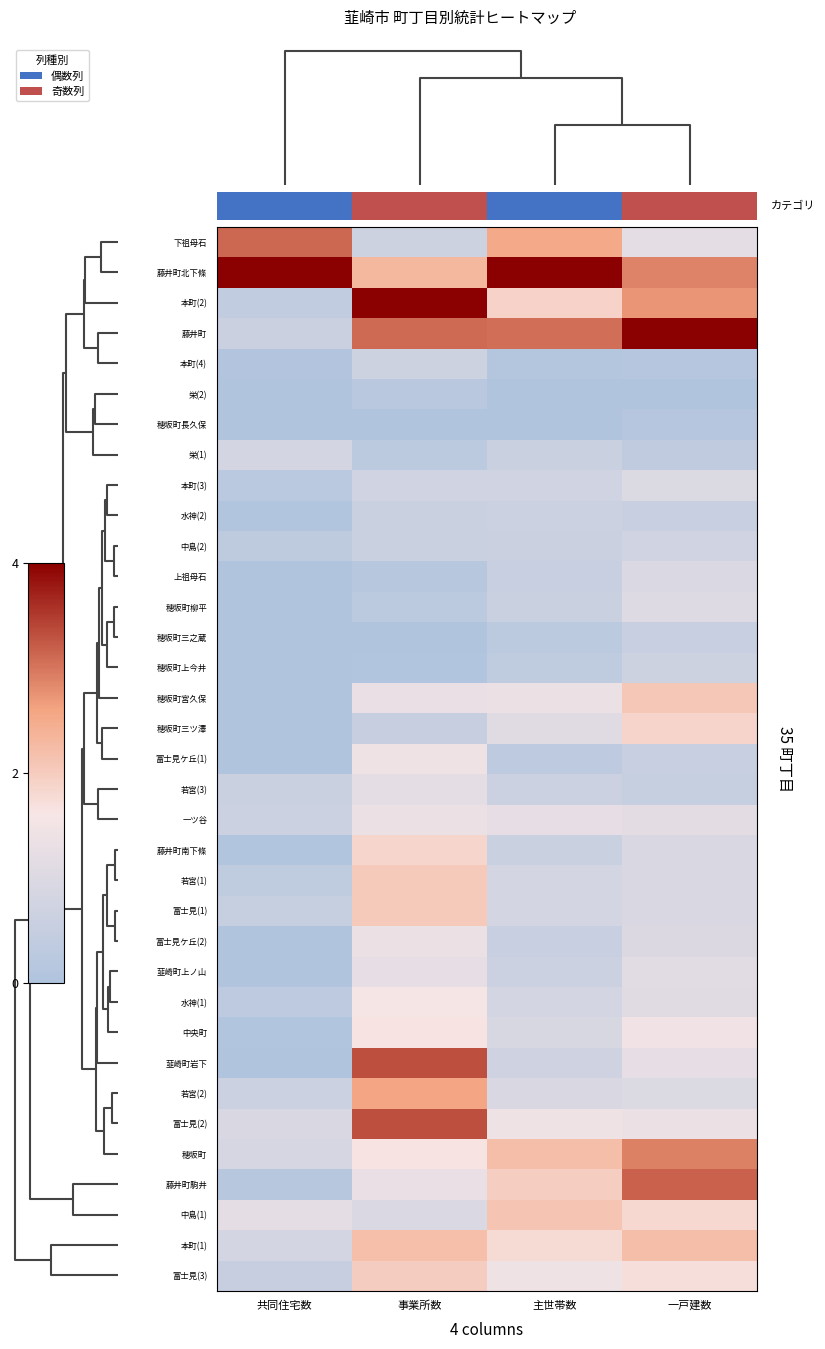

What is the greatest value displayed?

4.0